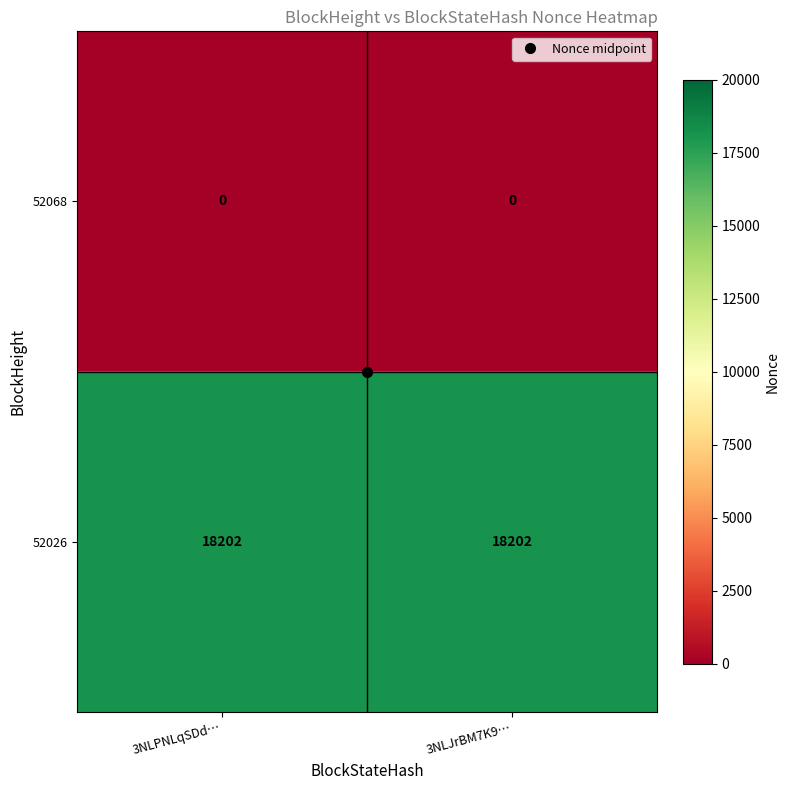

Rank the series by their average value, from highest to lowest.

52026, 52068